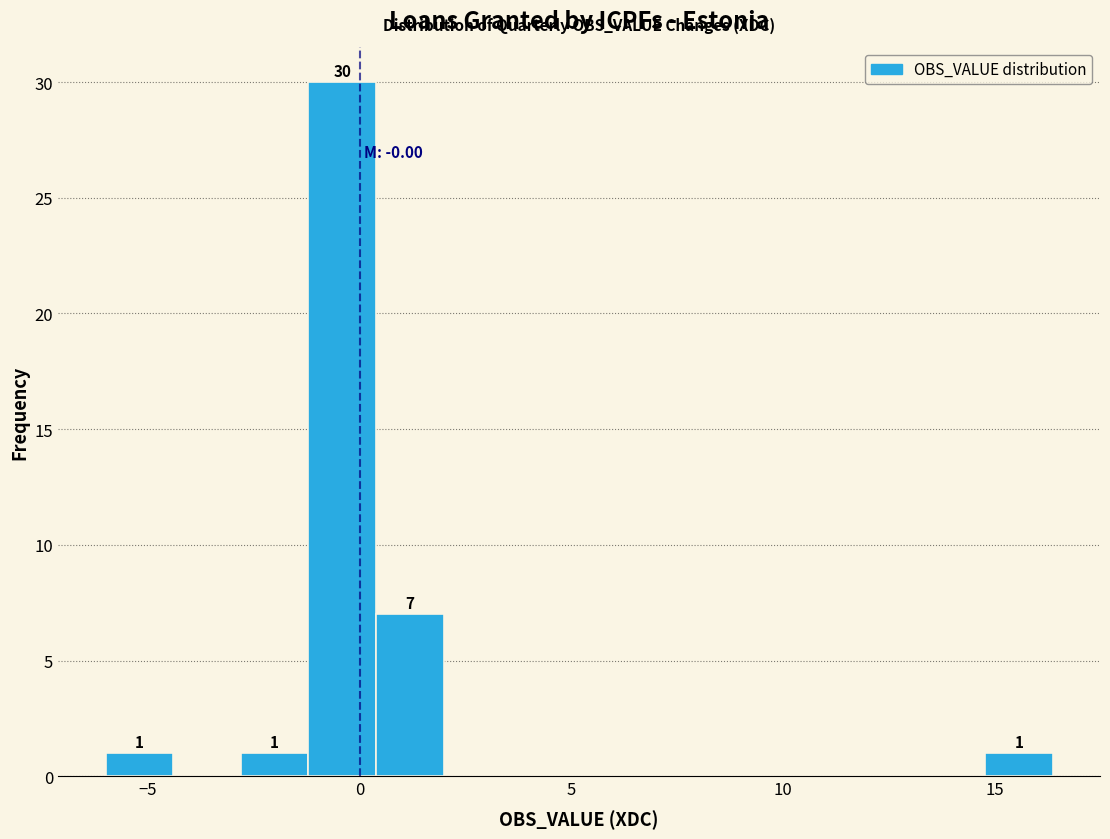

Read against the x-axis, roughly where is the centre of the tallest bar?

-0.5